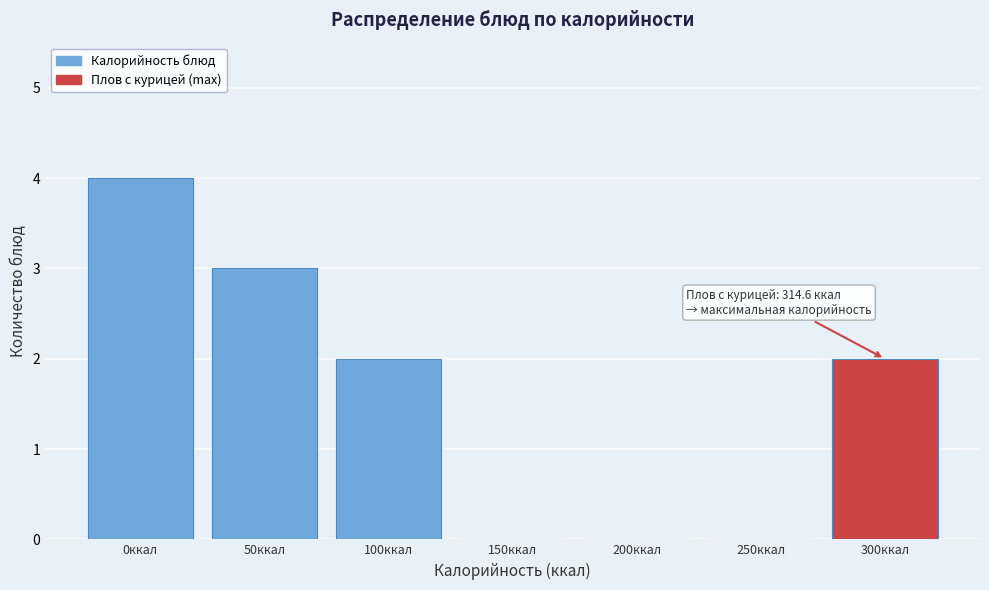

Reading right to left, transcribe all the data shown in this chart.

300ккал=2	250ккал=0	200ккал=0	150ккал=0	100ккал=2	50ккал=3	0ккал=4